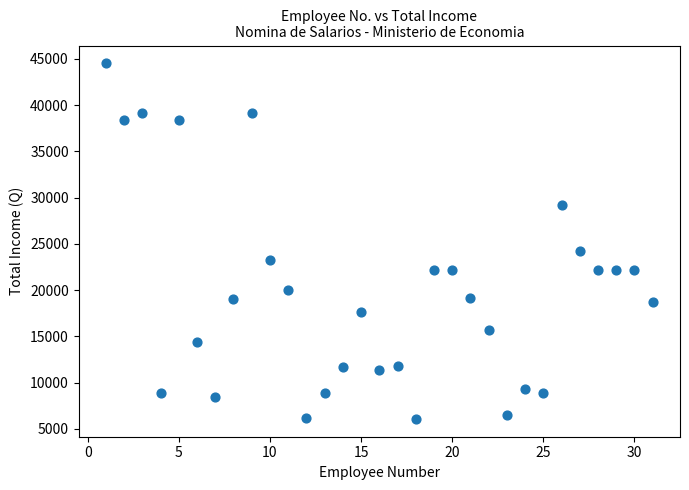

What is the range of X values (max minus min)?

30.0